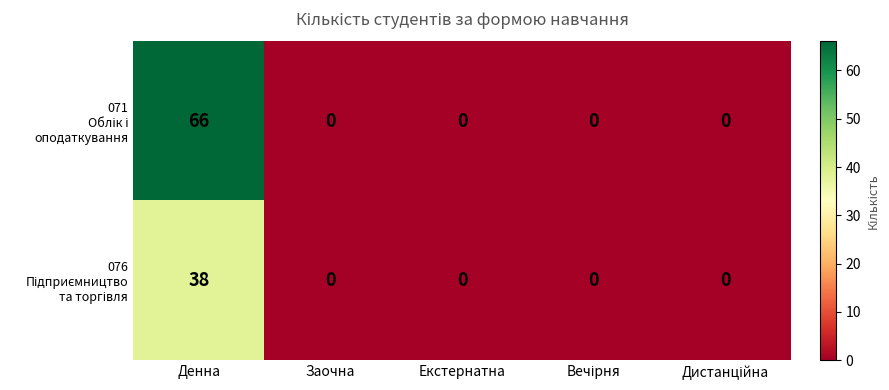

What is the maximum value shown in the chart?

66